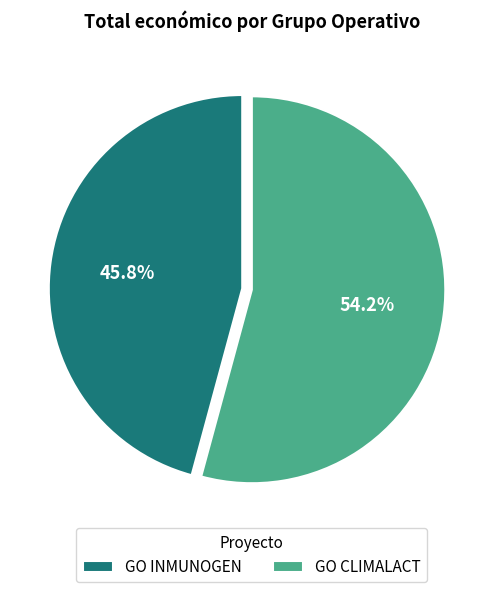

Which category has the biggest portion of the pie?

GO CLIMALACT